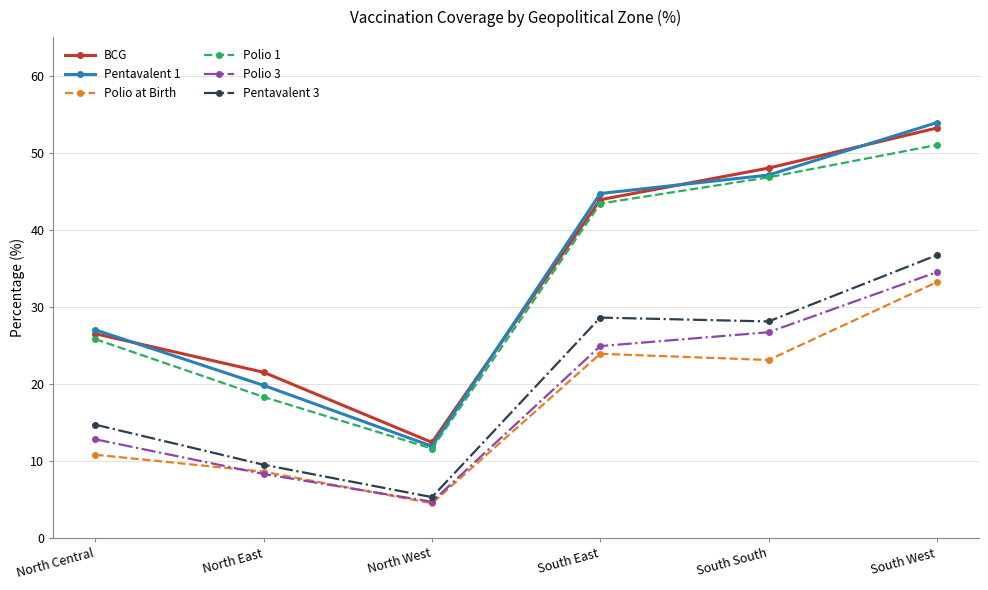

What is the label of the 4th point from the left?

South East